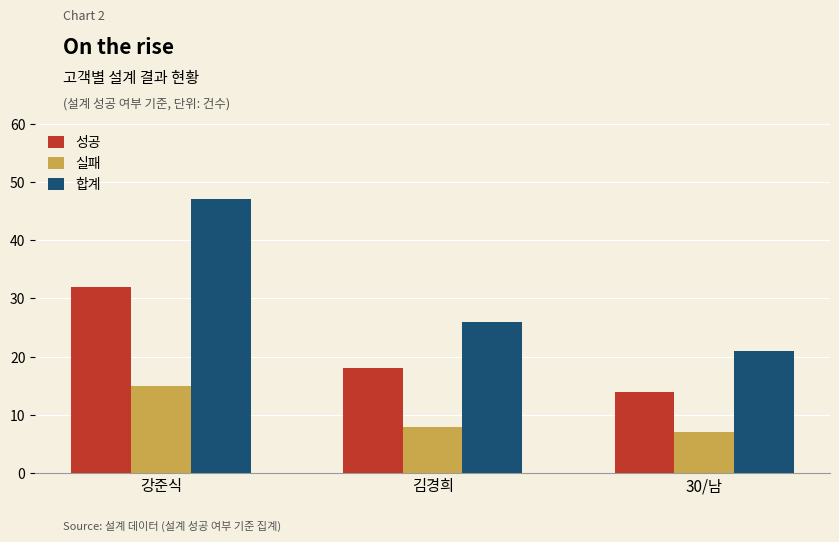

Which series has the largest range (max minus min)?

합계